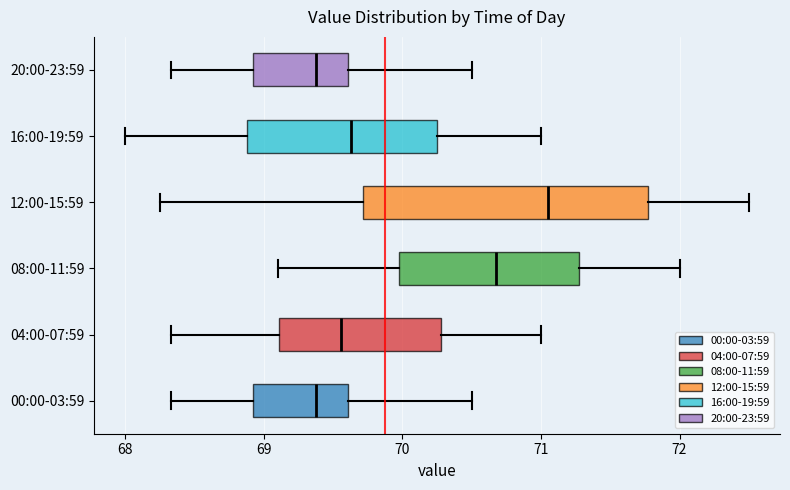

Where is the right edge of the box for 04:00-07:59 on the x-axis? The values are not printed on the chart, so give them approximately, as read against the axis.

70.3